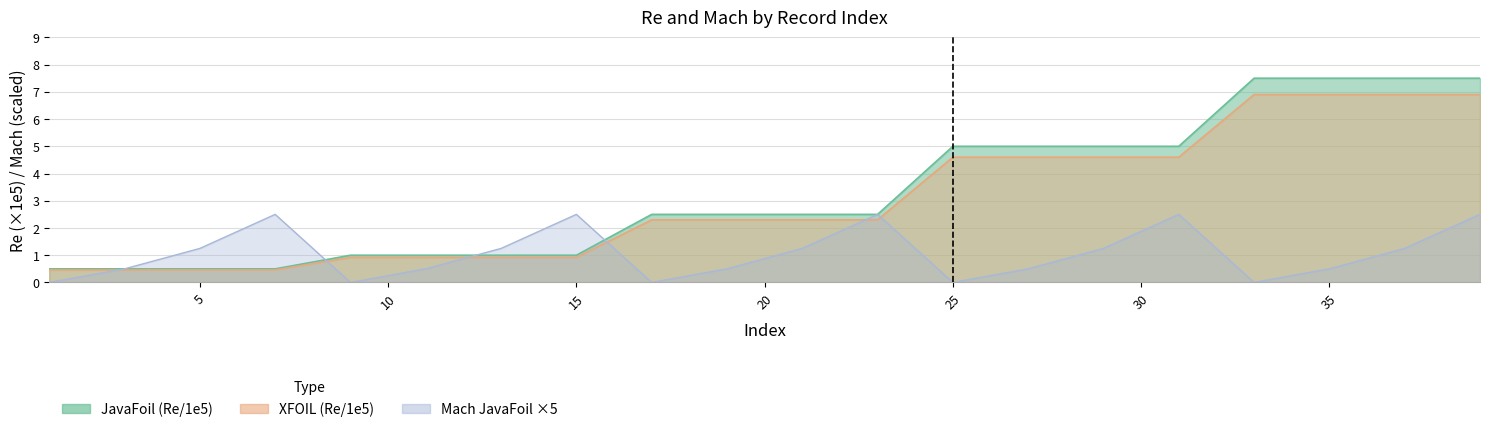

How many data points in Mach_JavaFoil are less than 1?

10